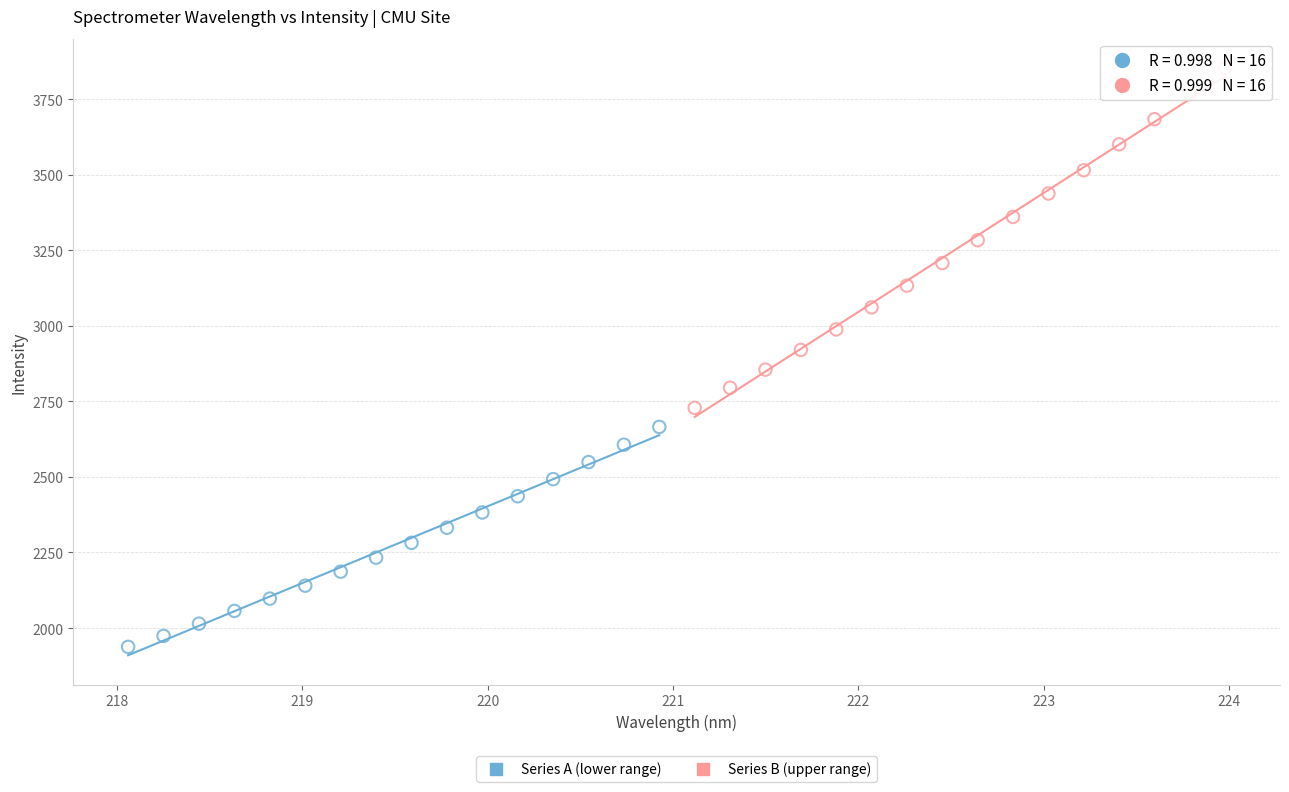

Which series reaches the minimum Y coordinate?

Series A (lower range)